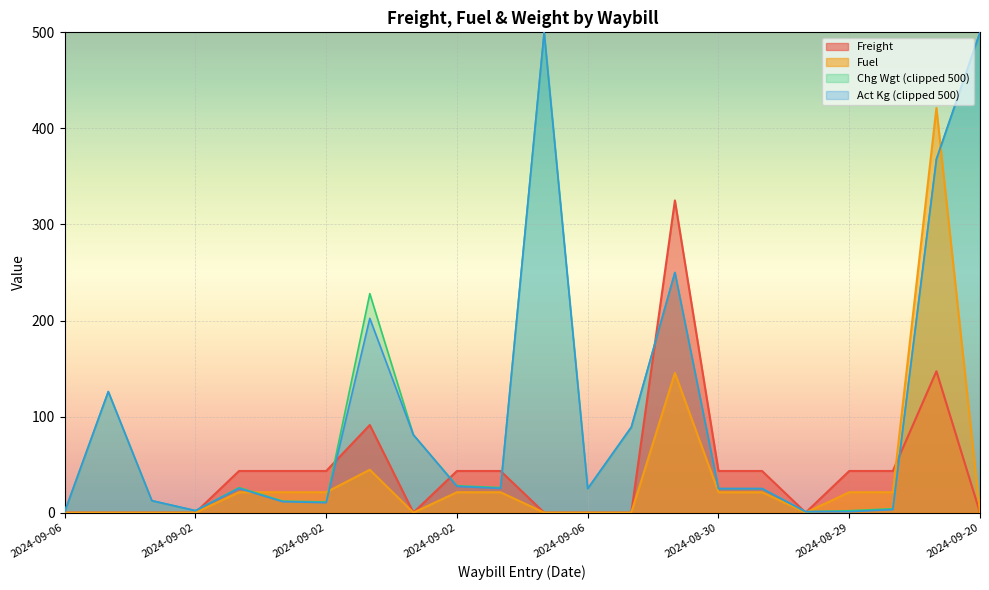

What is the label of the 21st point from the right?

2024-09-06